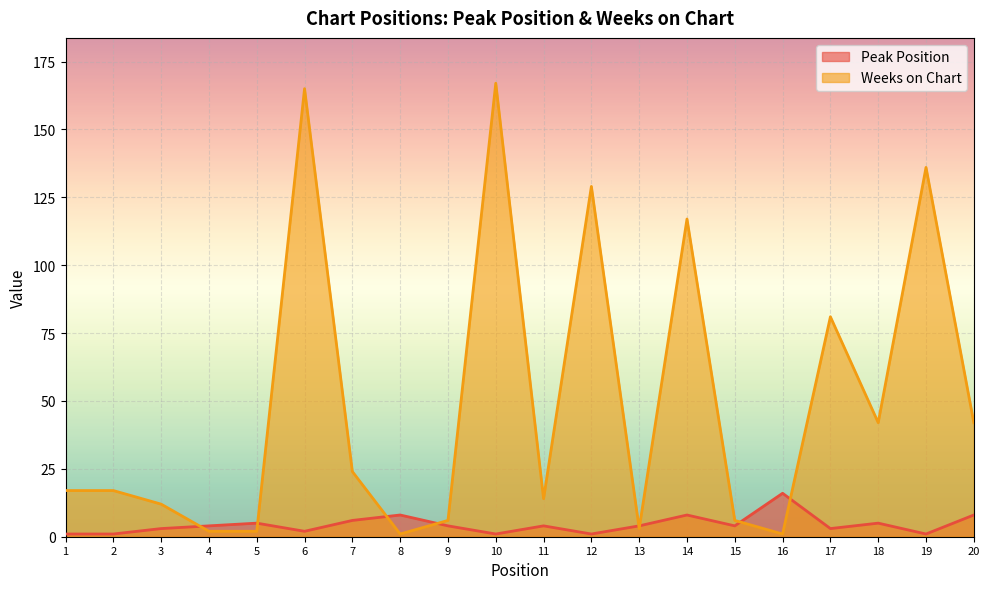

Rank the series by their average value, from highest to lowest.

Weeks on Chart, Peak Position